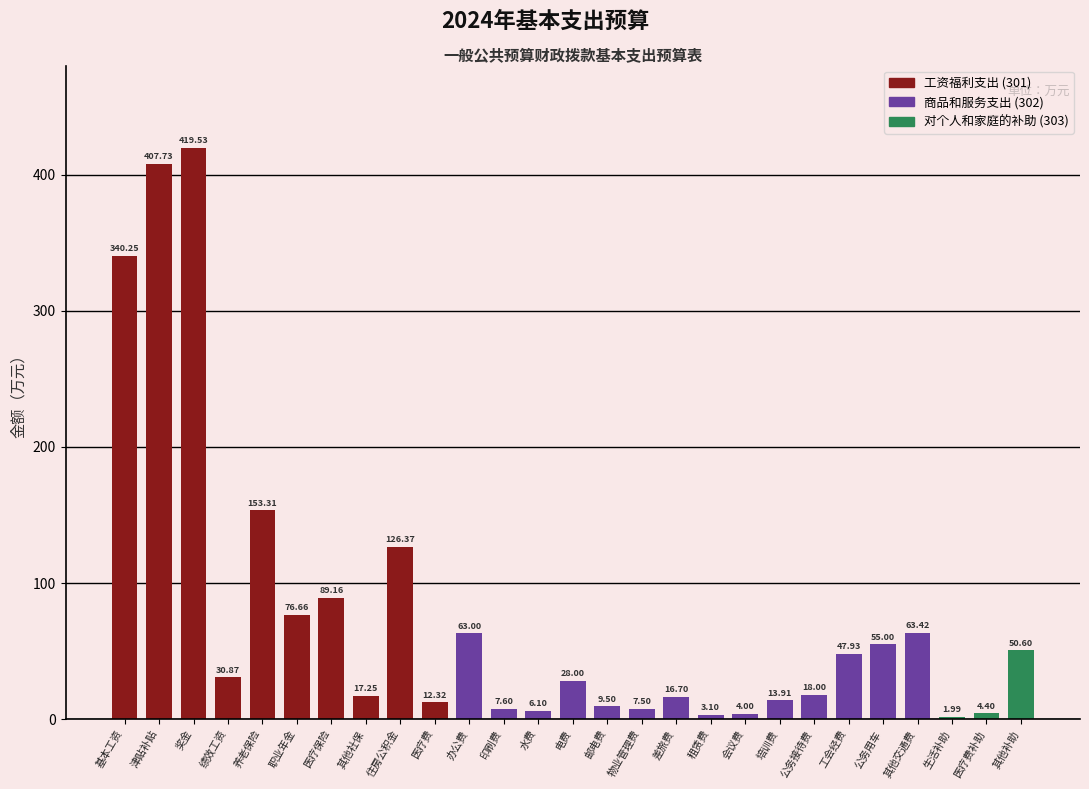

Approximately how many times larger is the value at 办公费 compared to 奖金?

0.2